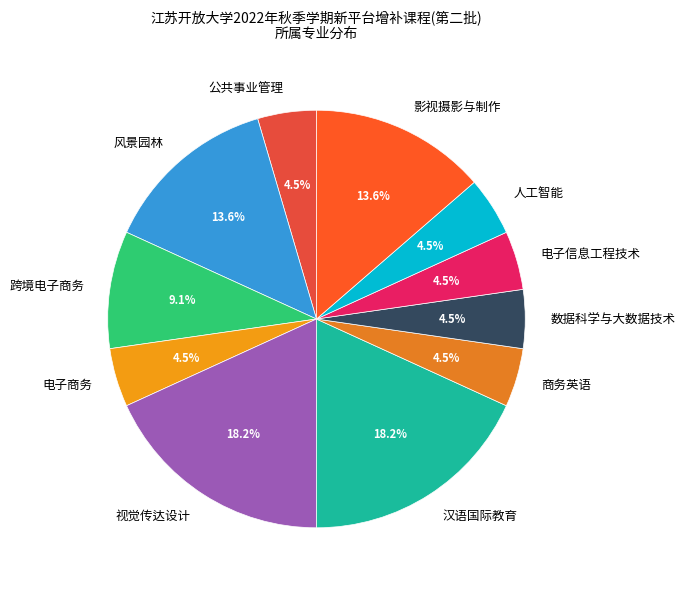

Is there any slice that represents more than half of the pie?

No